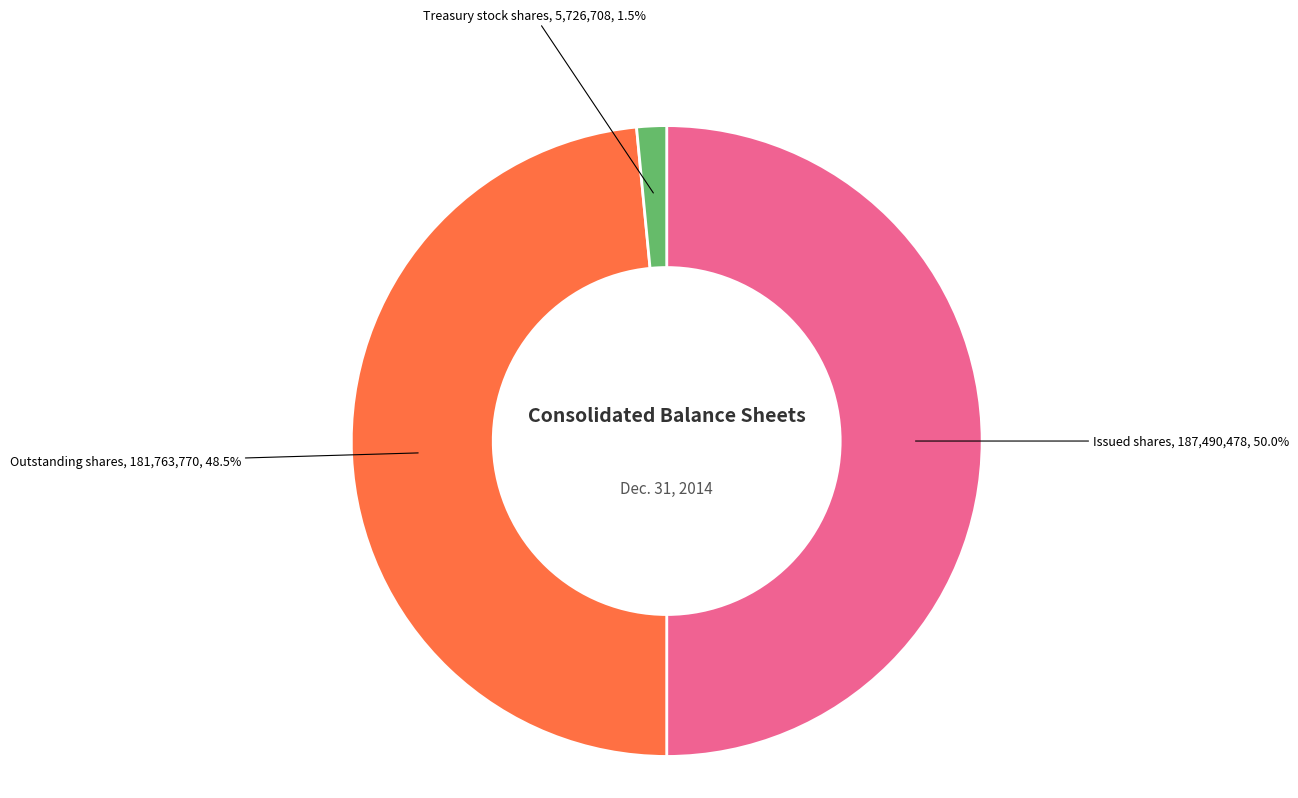

How many slices are in this pie chart?

3